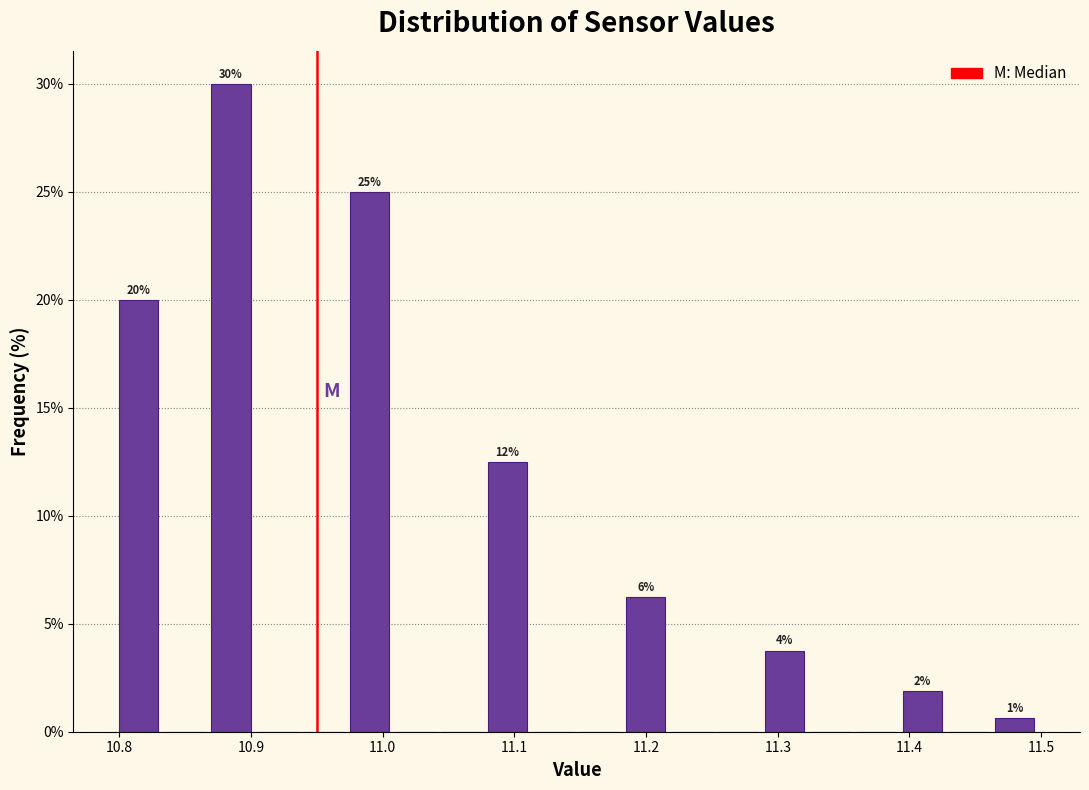

Around what value on the x-axis is the tallest bar? Give the approximate position of its centre, as read against the axis.

10.88